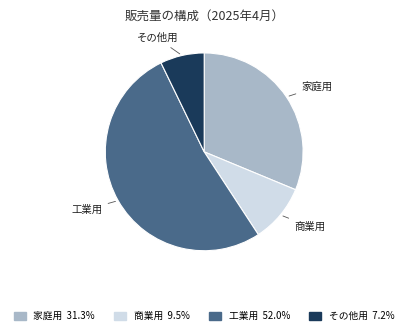

Rank the categories by value from highest to lowest.

工業用, 家庭用, 商業用, その他用